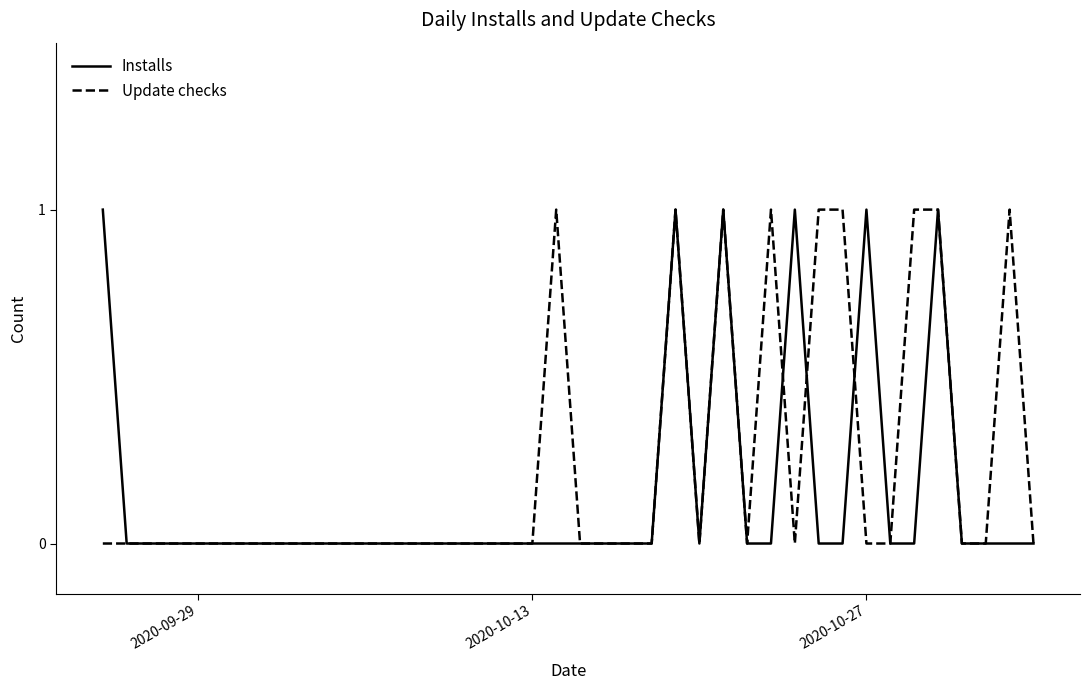

Rank the series by their average value, from highest to lowest.

Update checks, Installs